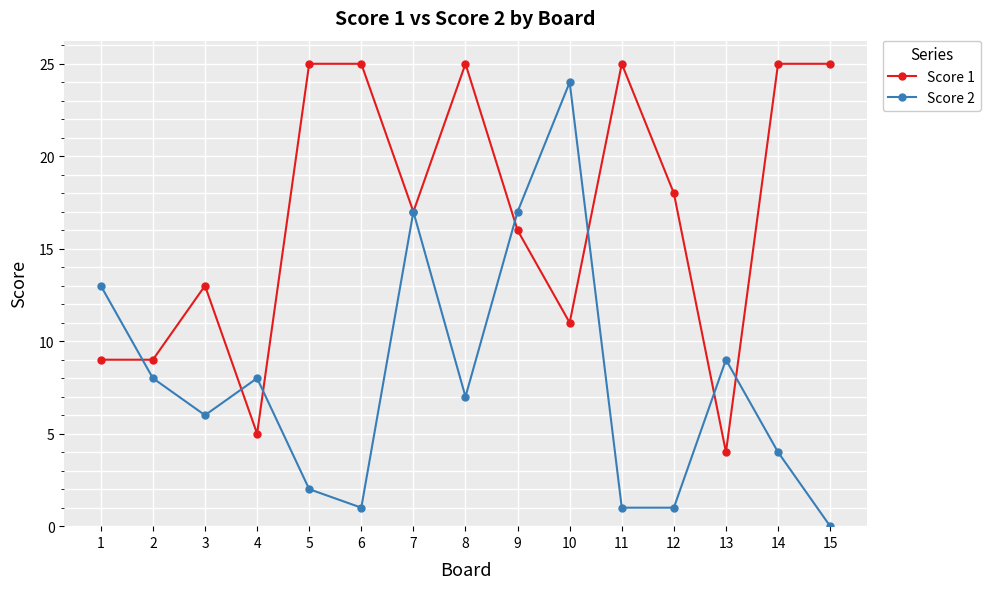

How many lines are shown in the chart?

2